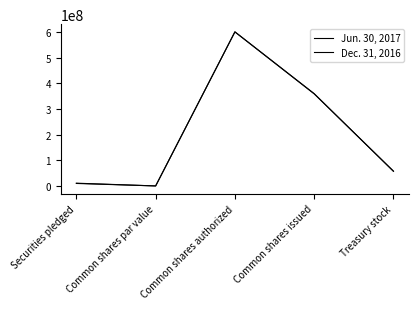

Does the chart display data point markers on the line(s)?

No